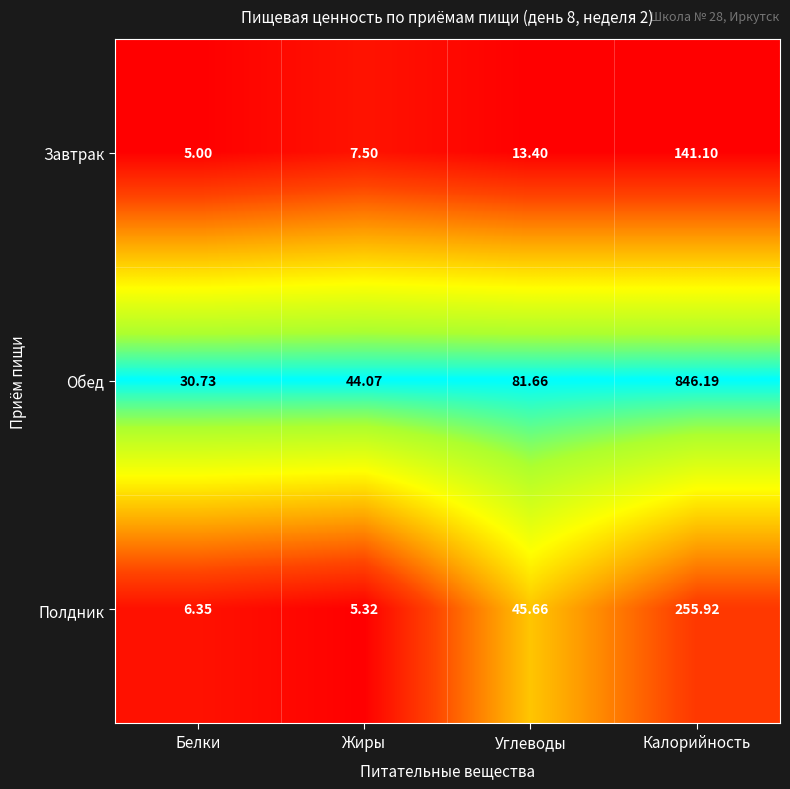

At which category is the sum across all series the highest?

Калорийность